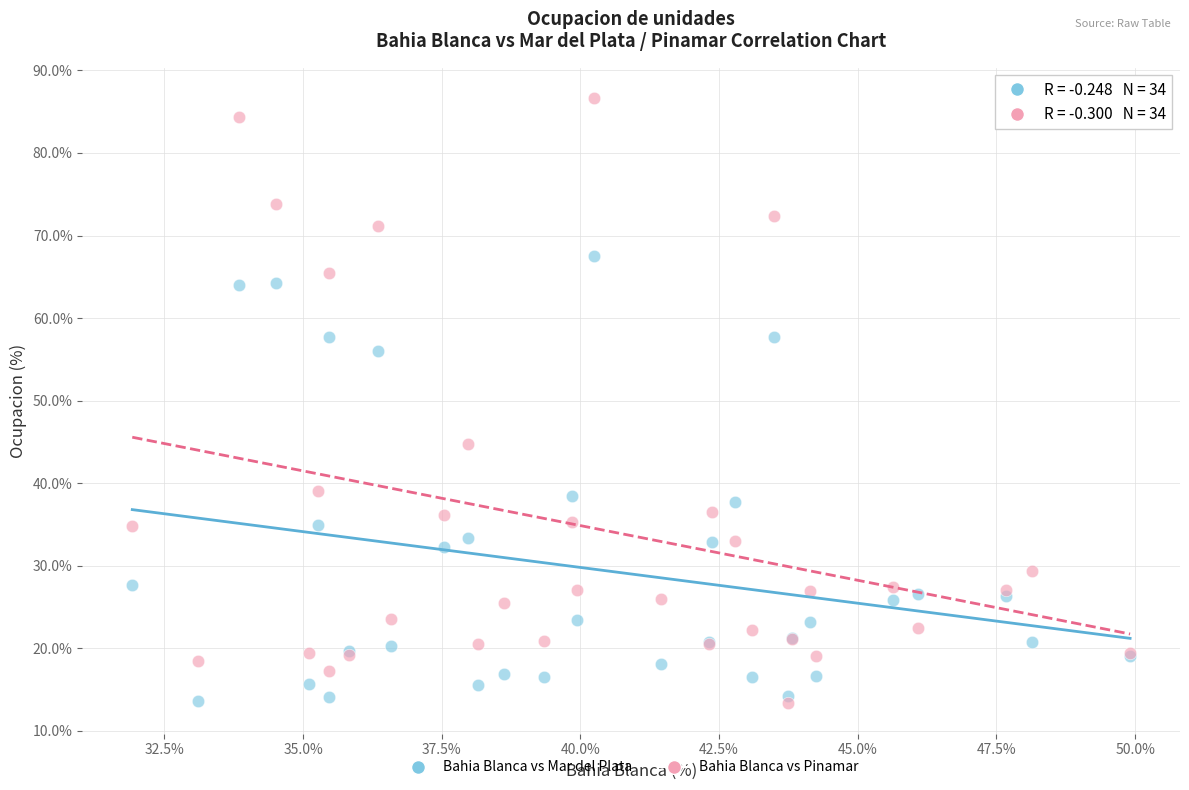

Which series has the largest Y range (max minus min)?

Bahia Blanca vs Pinamar